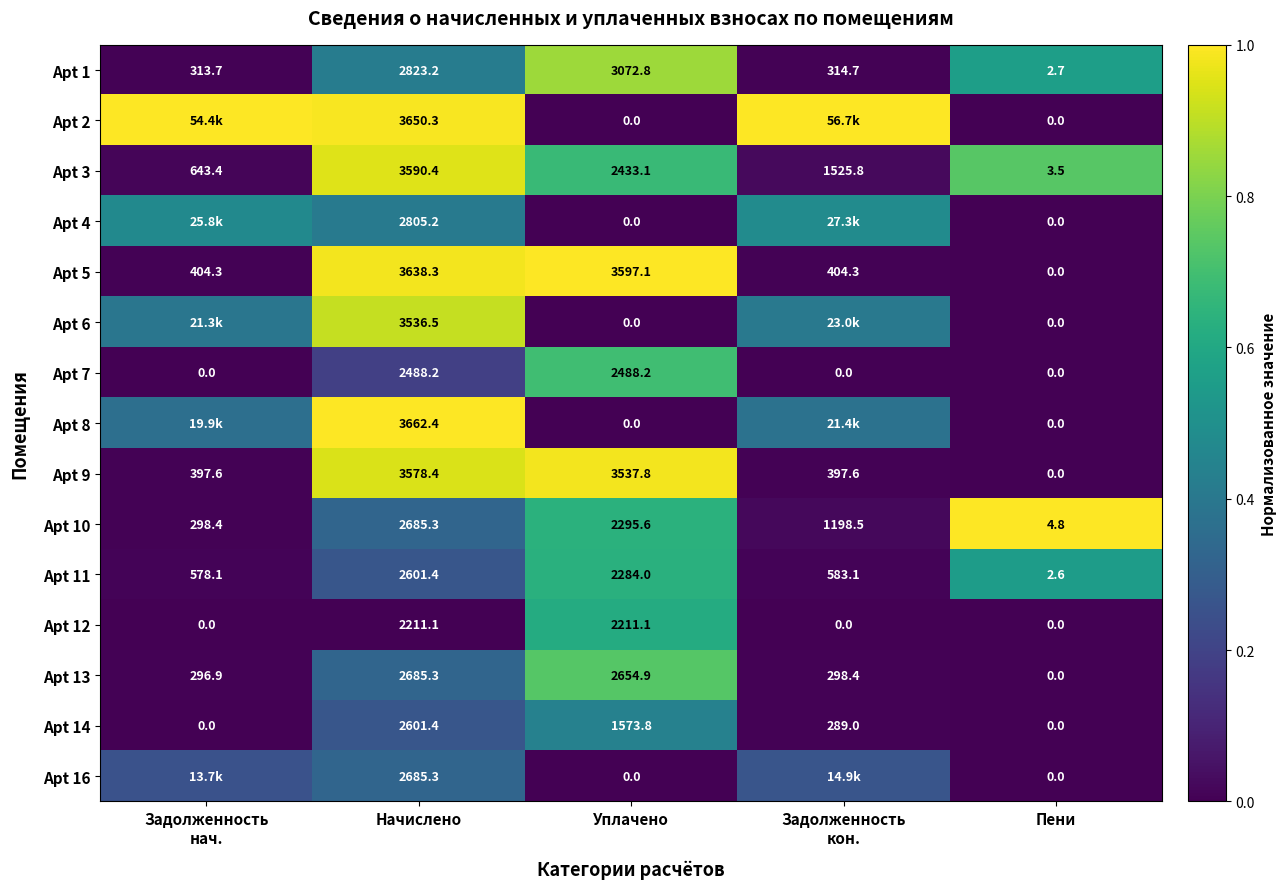

Is the value of Apt 3 at Пени greater than the value of Apt 1 at Начислено?

No